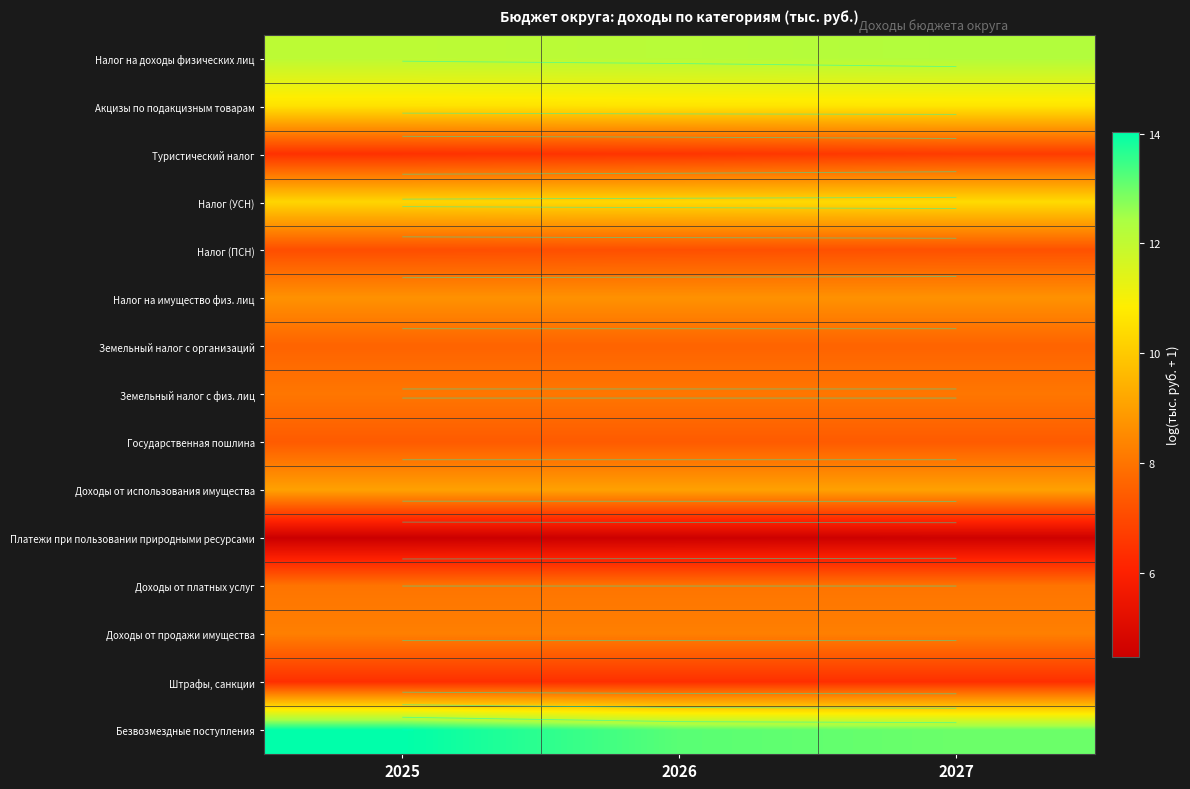

Which series has the largest range (max minus min)?

Безвозмездные поступления